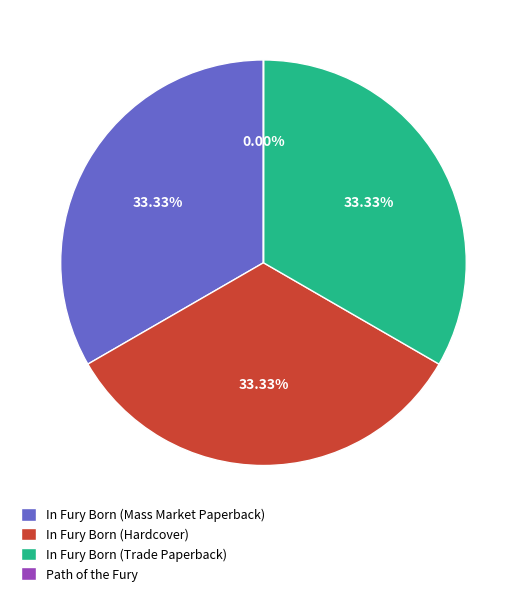

Do In Fury Born (Mass Market Paperback) and In Fury Born (Hardcover) together represent more than half of the pie?

Yes